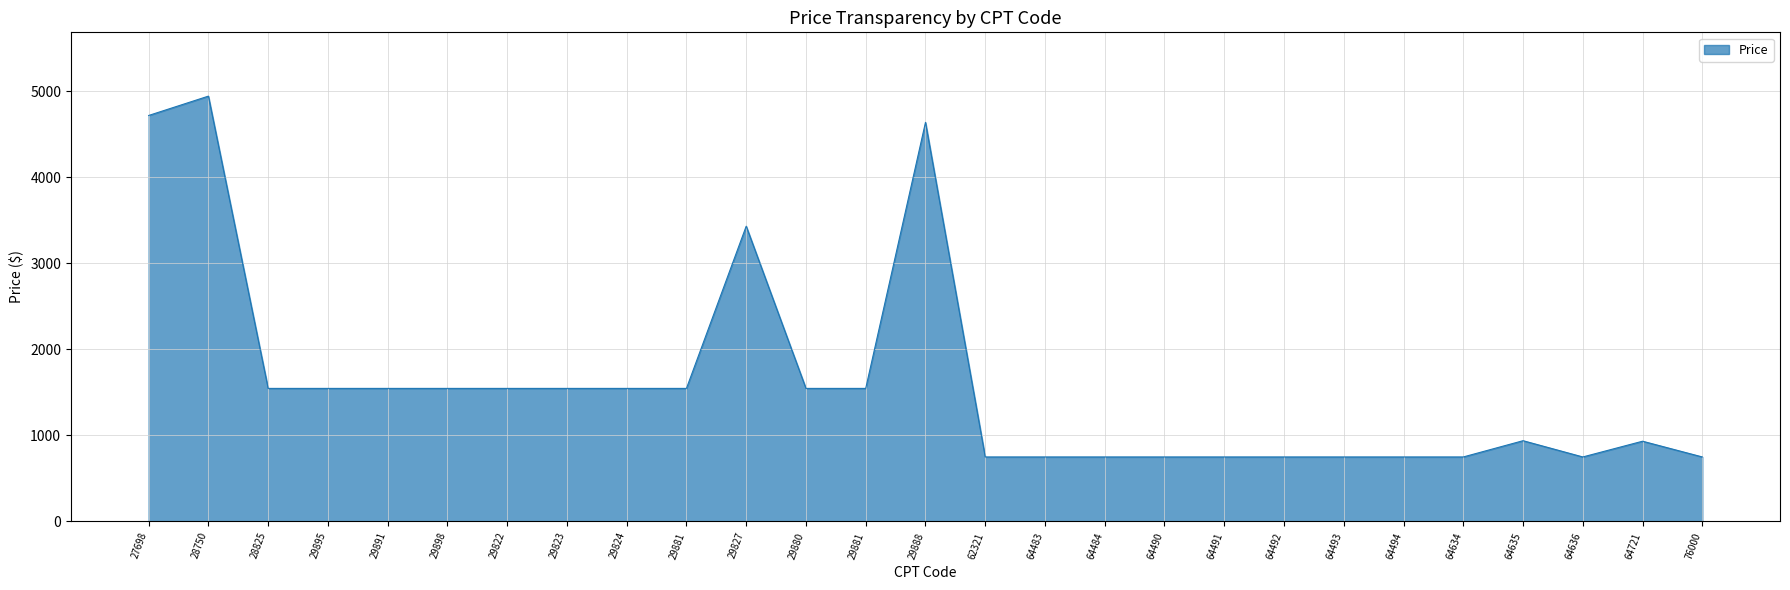

Count the number of data series in this chart.

1